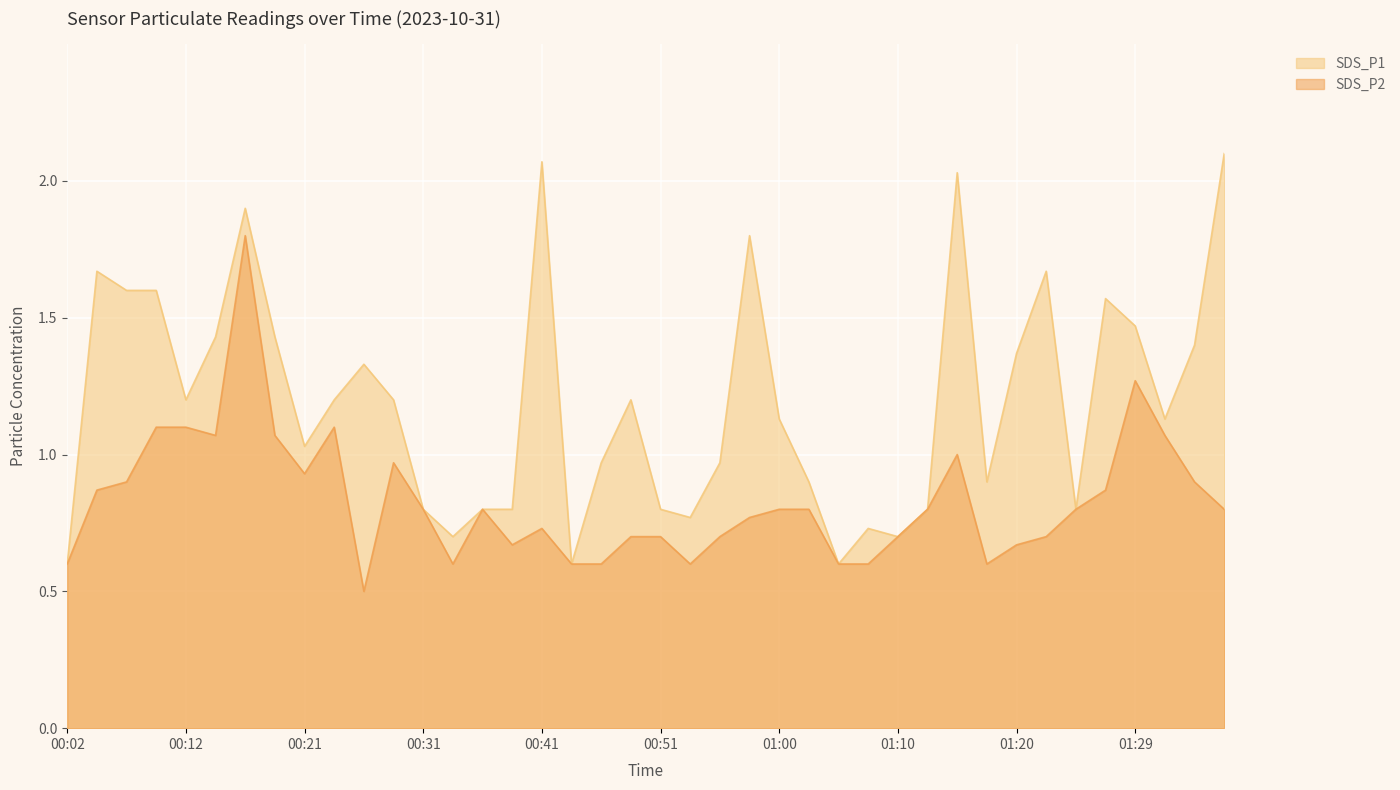

List the series in order of their peak value, lowest first.

SDS_P2, SDS_P1